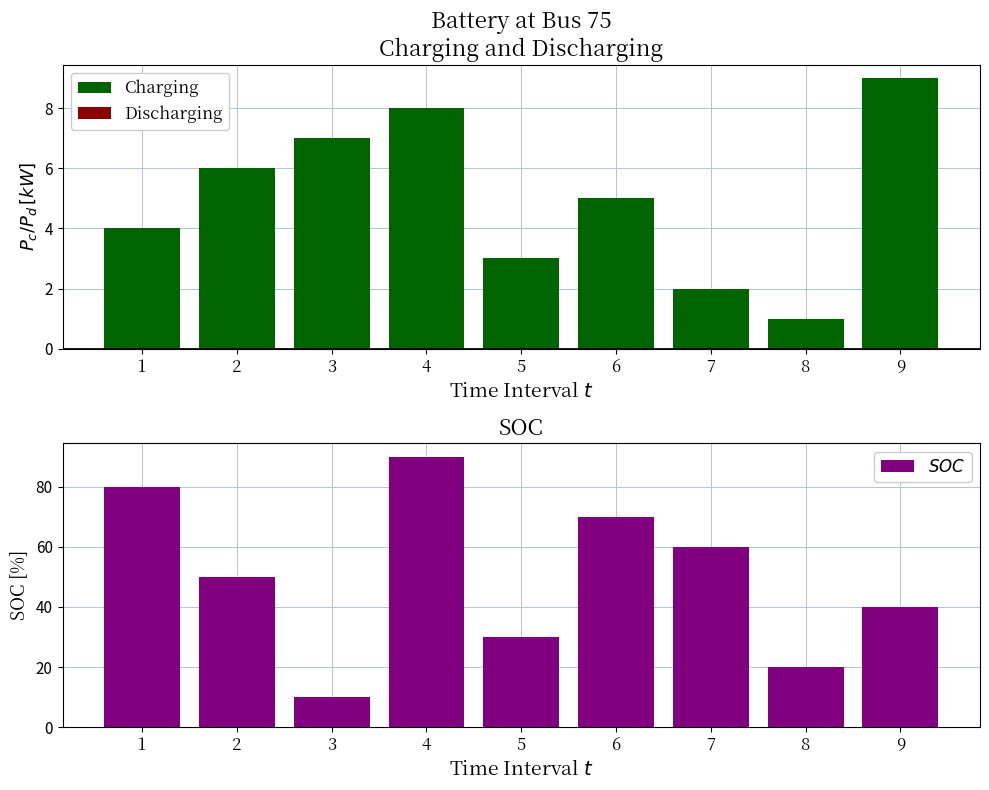

Which label corresponds to the largest value in the chart?

4